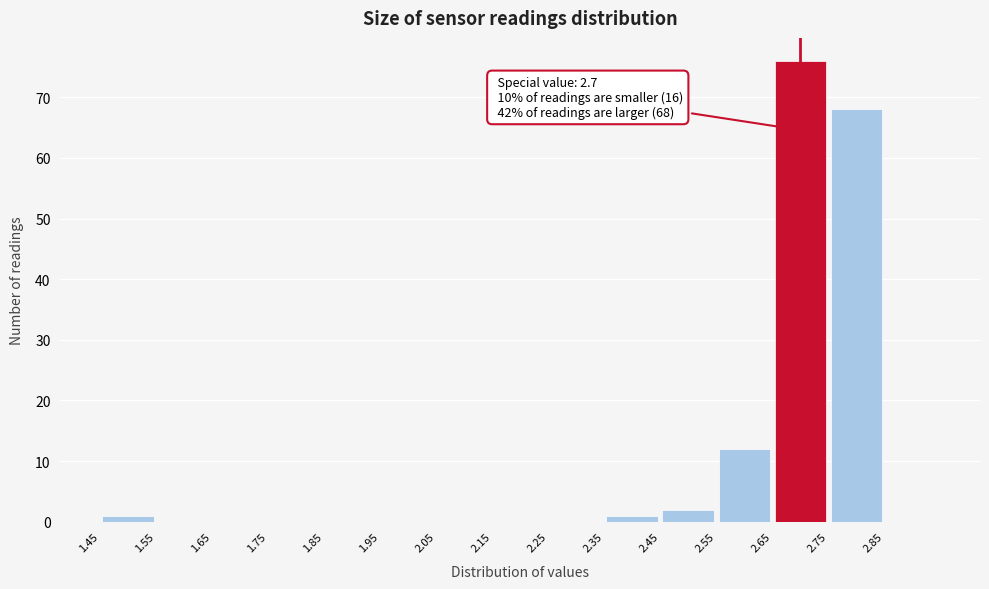

Over which range of the x-axis is the bar tallest?

2.65 to 2.75